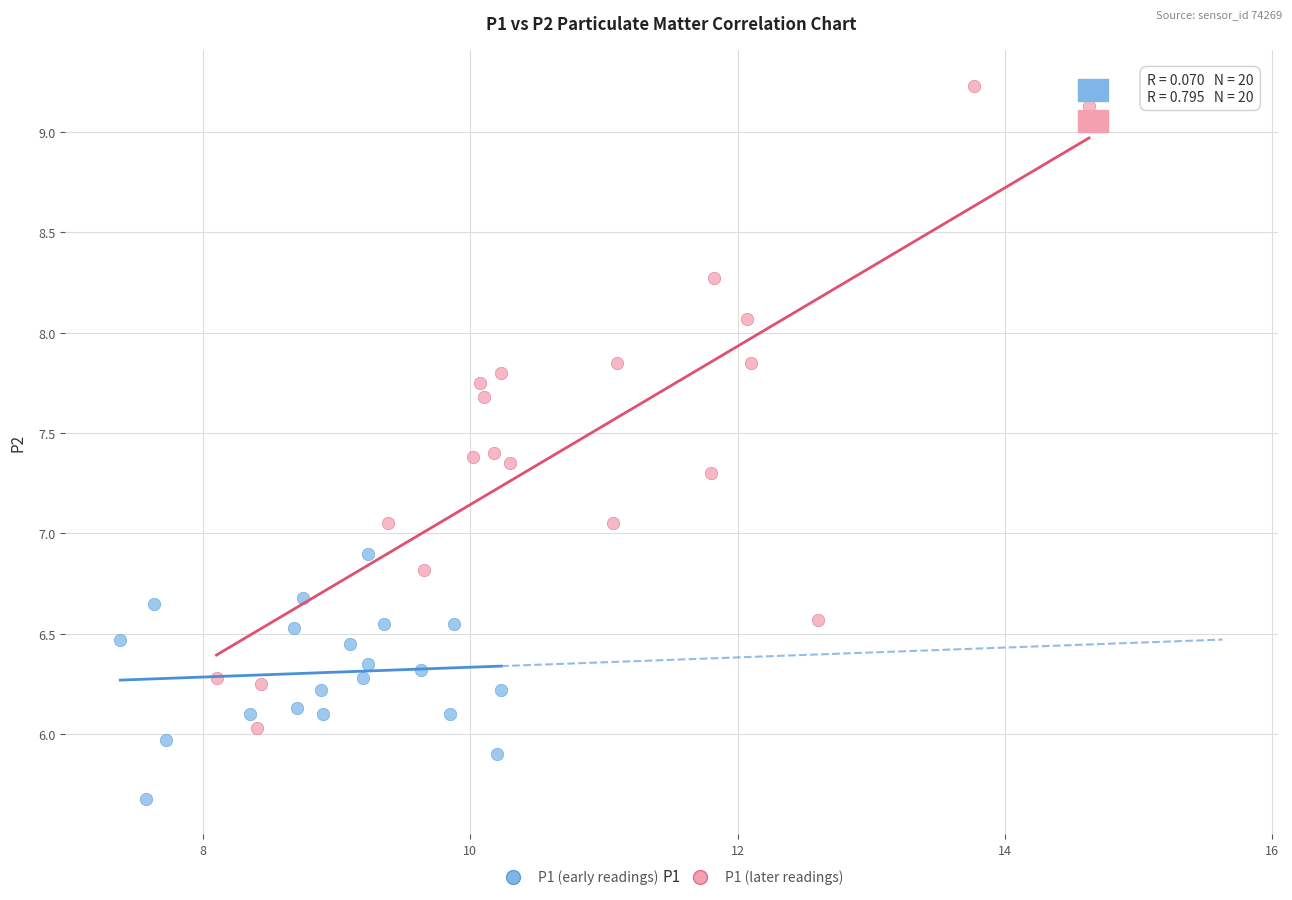

Which series contains the lowest Y value?

P1 (early readings)